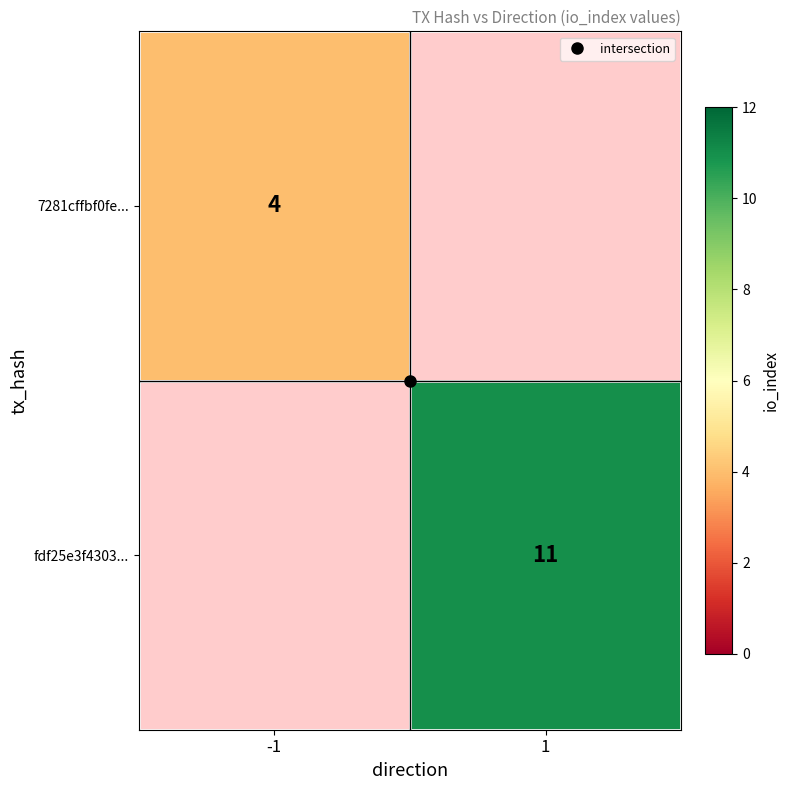

How many distinct data groups are displayed?

2